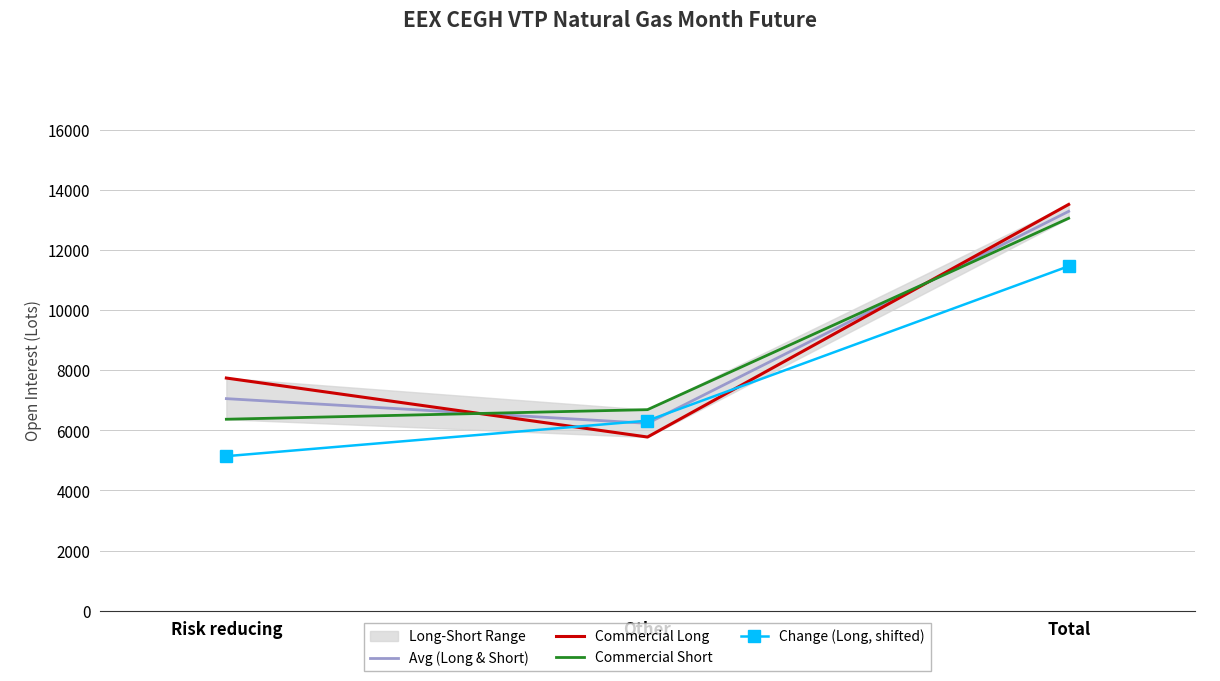

Is the value of Commercial Long at Risk reducing greater than the value of Change (Long, shifted) at Total?

No